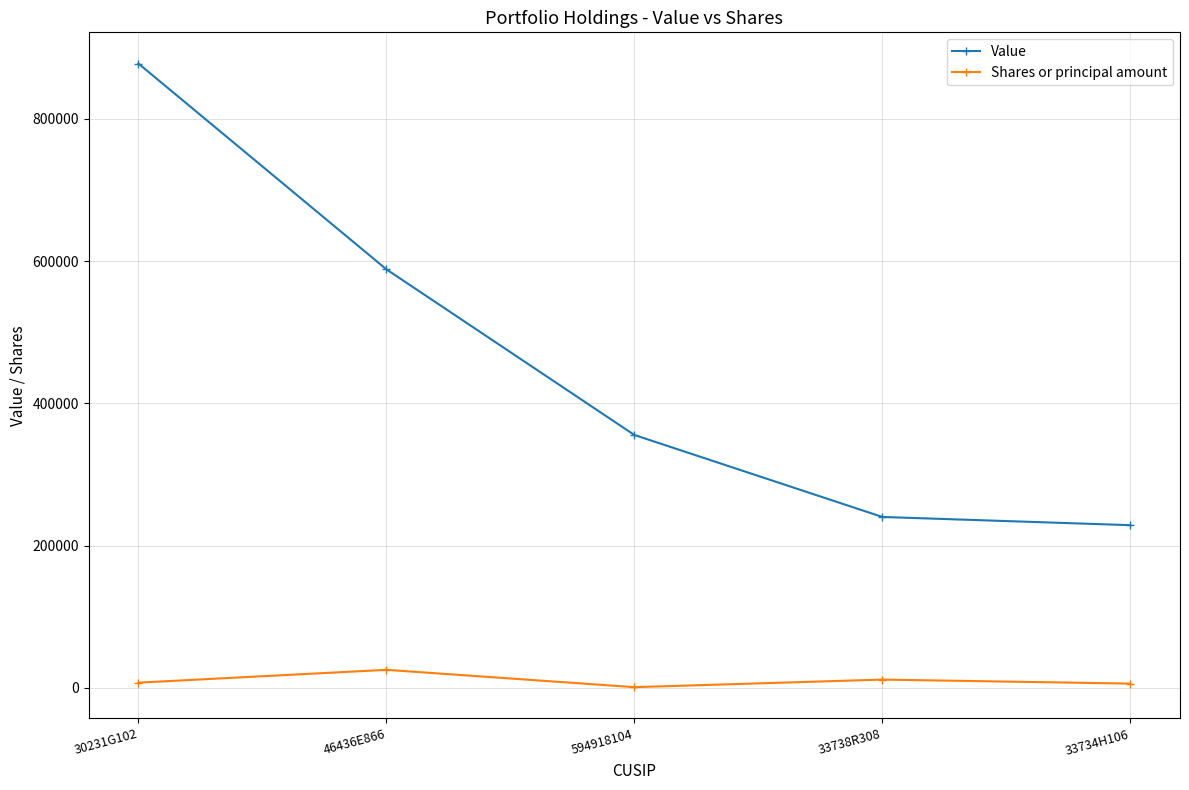

What is the difference between the maximum and minimum values in the Shares or principal amount series?

24367